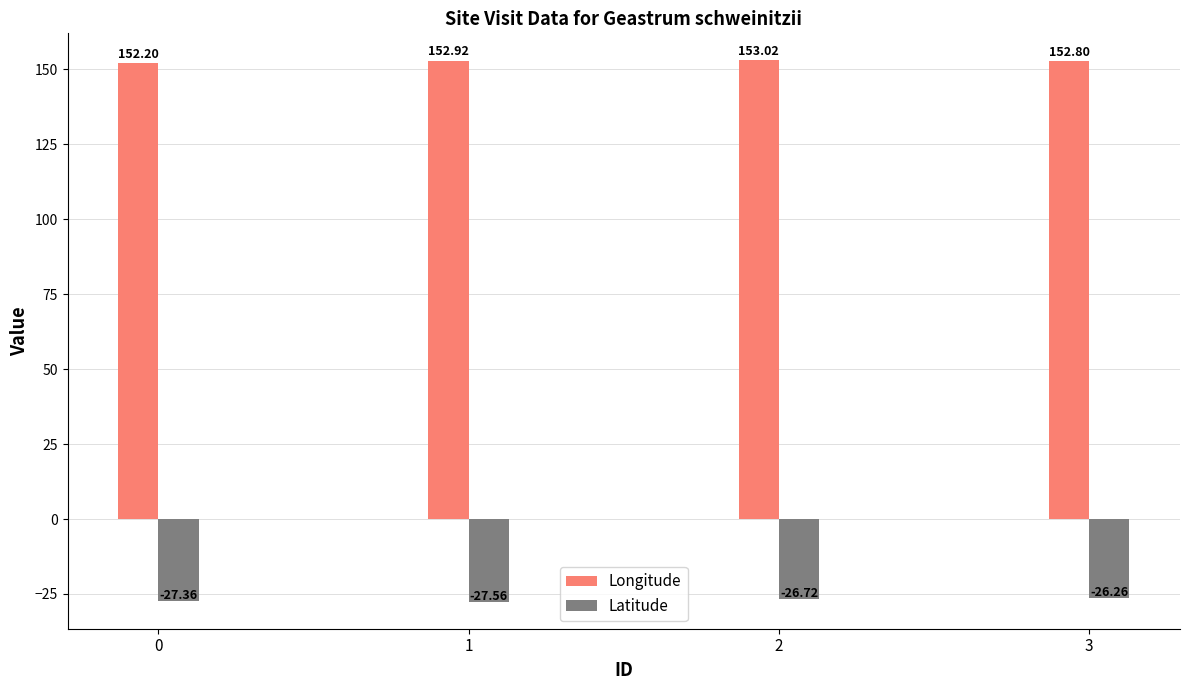

How many bars are there in total?

8